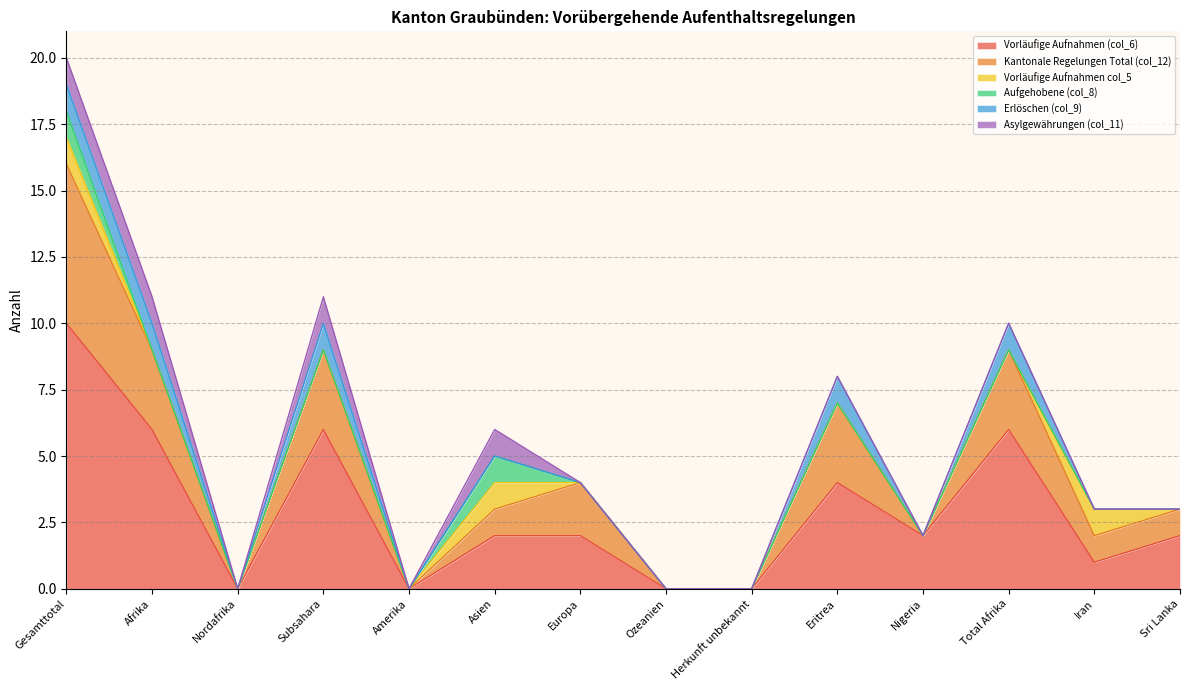

At which label does Kantonale Regelungen Total (col_12) first exceed 1?

Gesamttotal